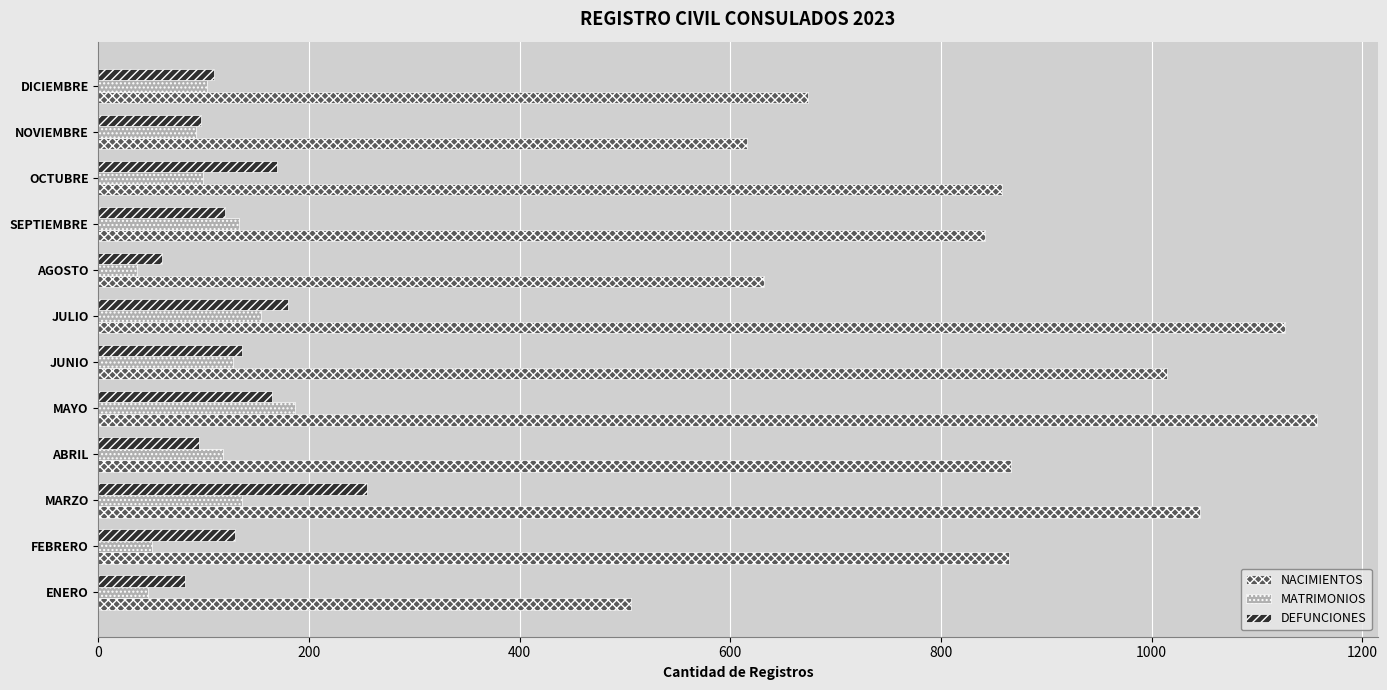

Is it true that DEFUNCIONES equals 110 at DICIEMBRE?

True